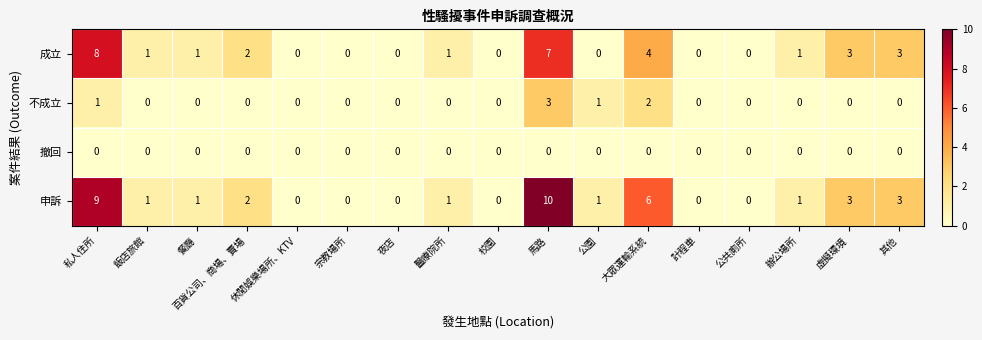

Rank the series by their maximum value, from lowest to highest.

撤回, 不成立, 成立, 申訴